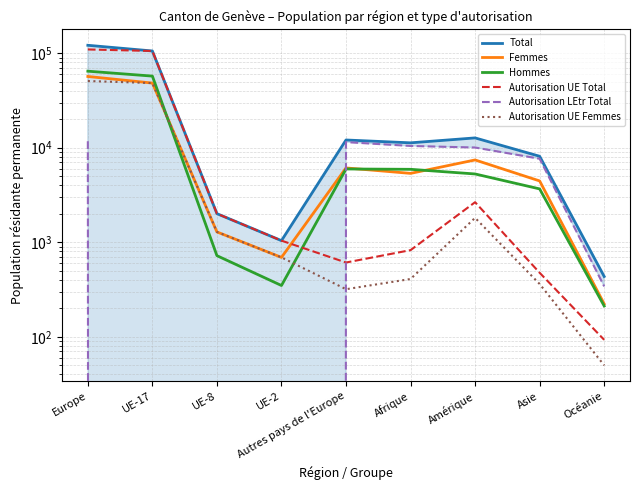

What position from the right is UE-2?

6